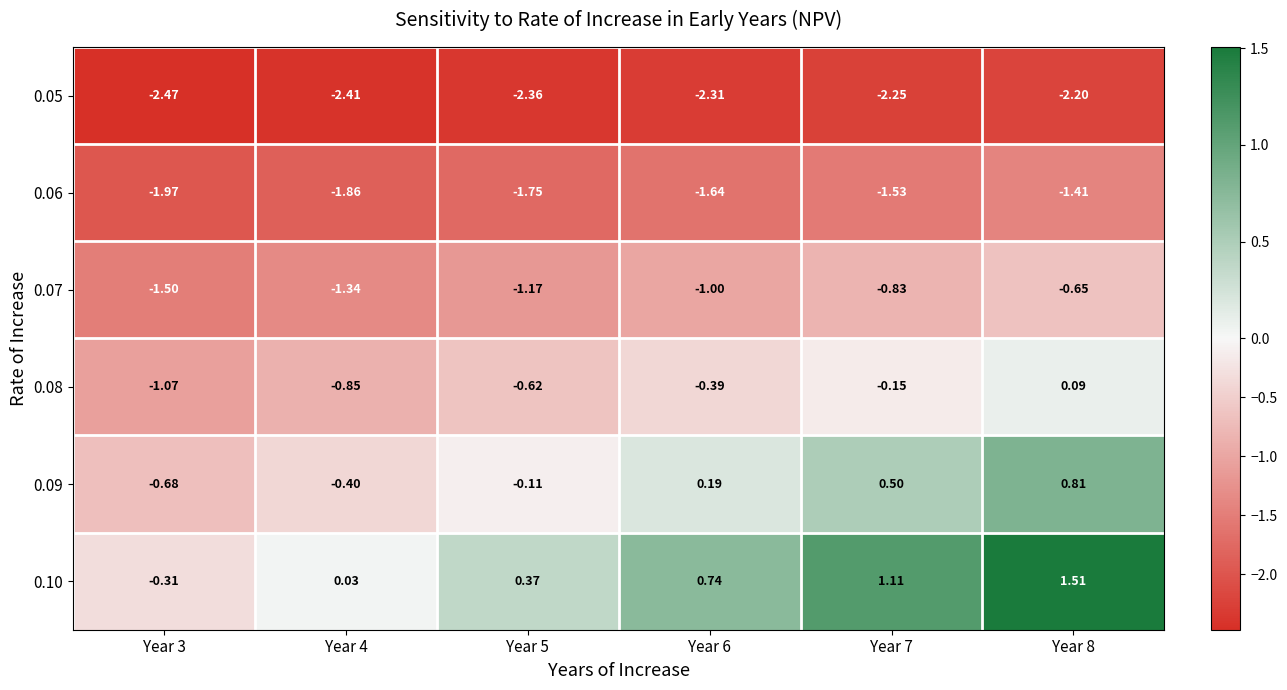

Is the value of 0.10 at Year 4 greater than the value of 0.09 at Year 8?

No